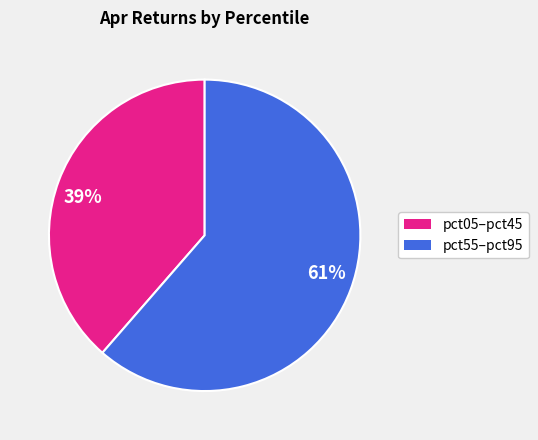

The 61% slice represents 61% of the pie. True or false?

True